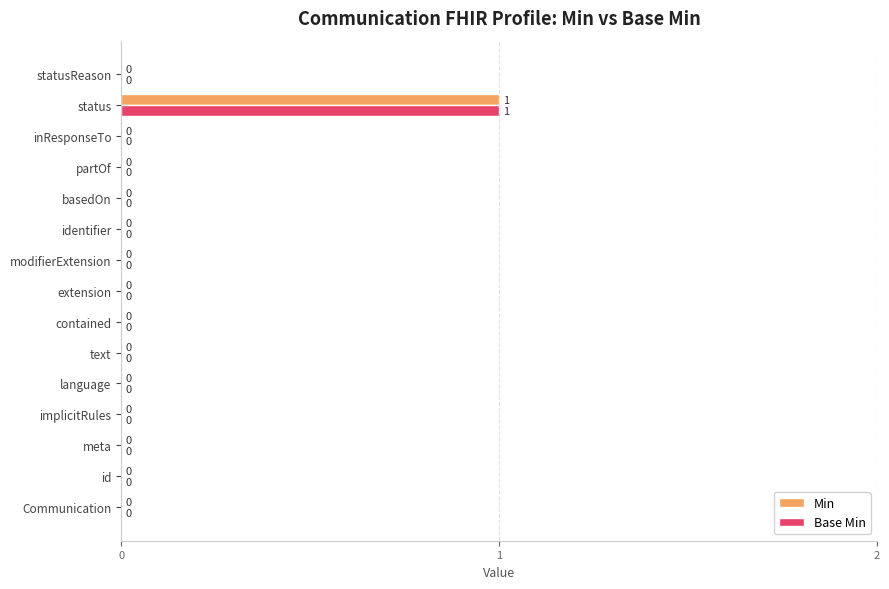

At which label does Min reach its peak?

status